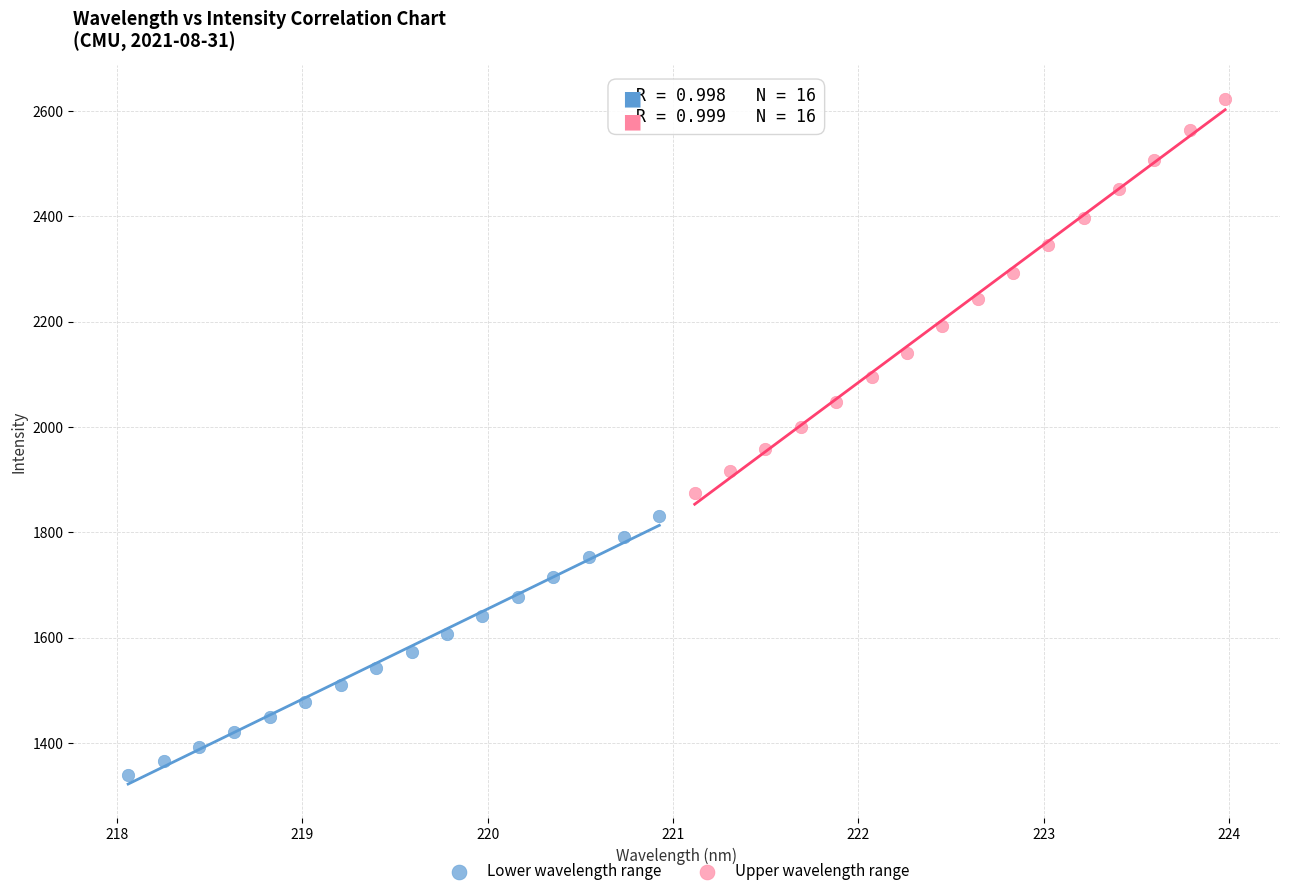

Which series contains the highest Y value?

Upper wavelength range